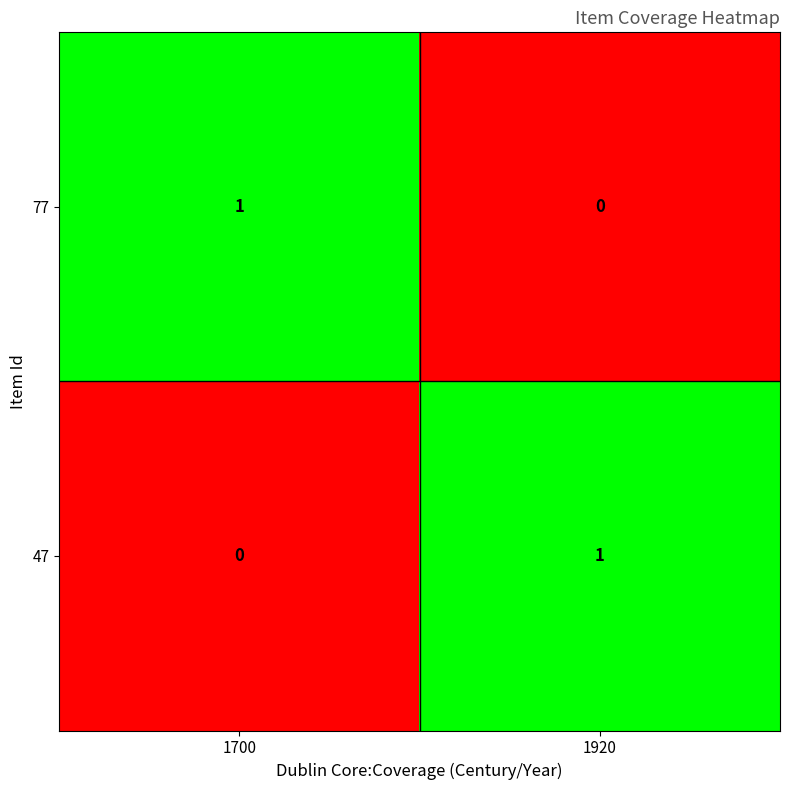

How many series are shown in this chart?

2